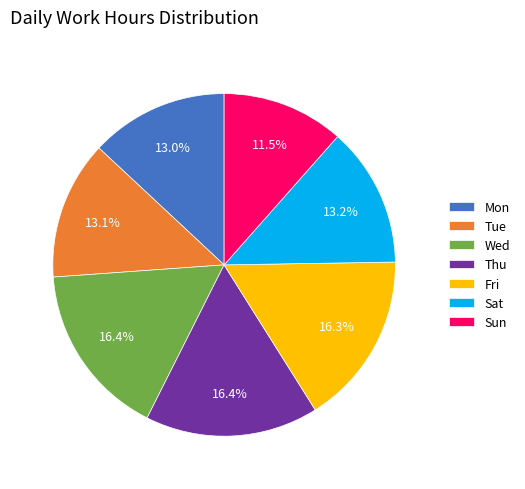

Combined, do Thu and Fri account for over 50%?

No